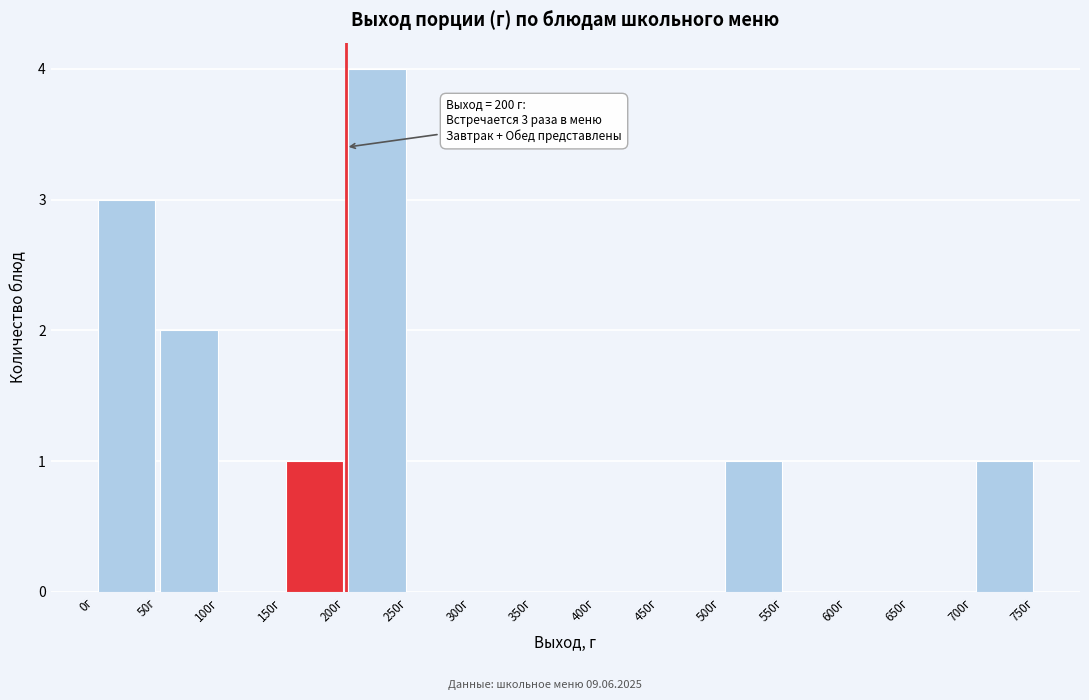

Which range on the x-axis has the tallest bar?

200 to 250